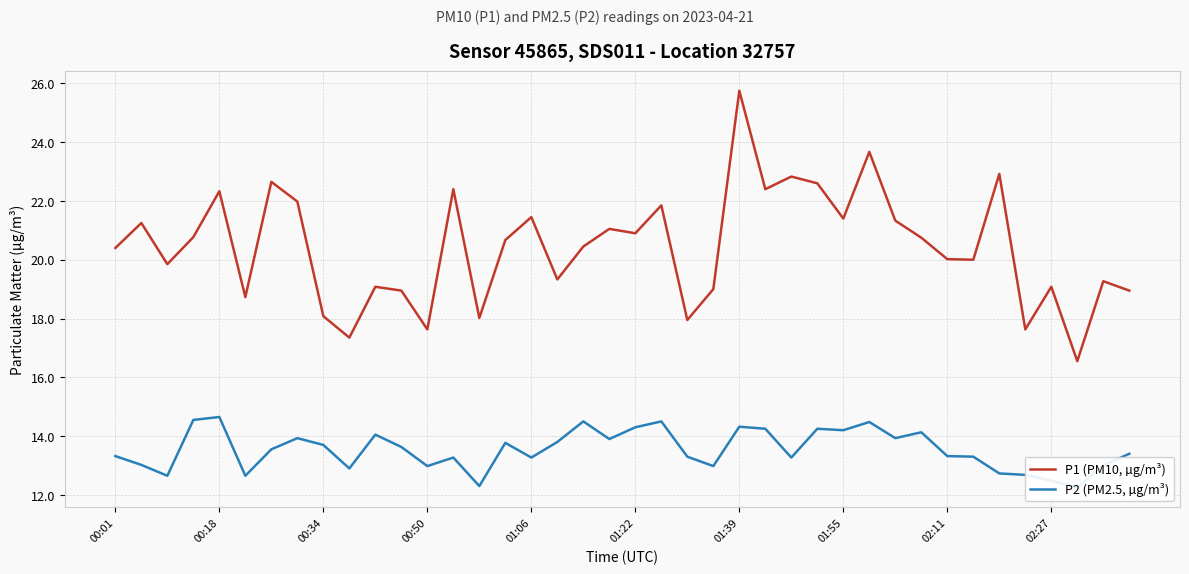

How many values in the P2 (PM2.5, µg/m³) series exceed 13?

29